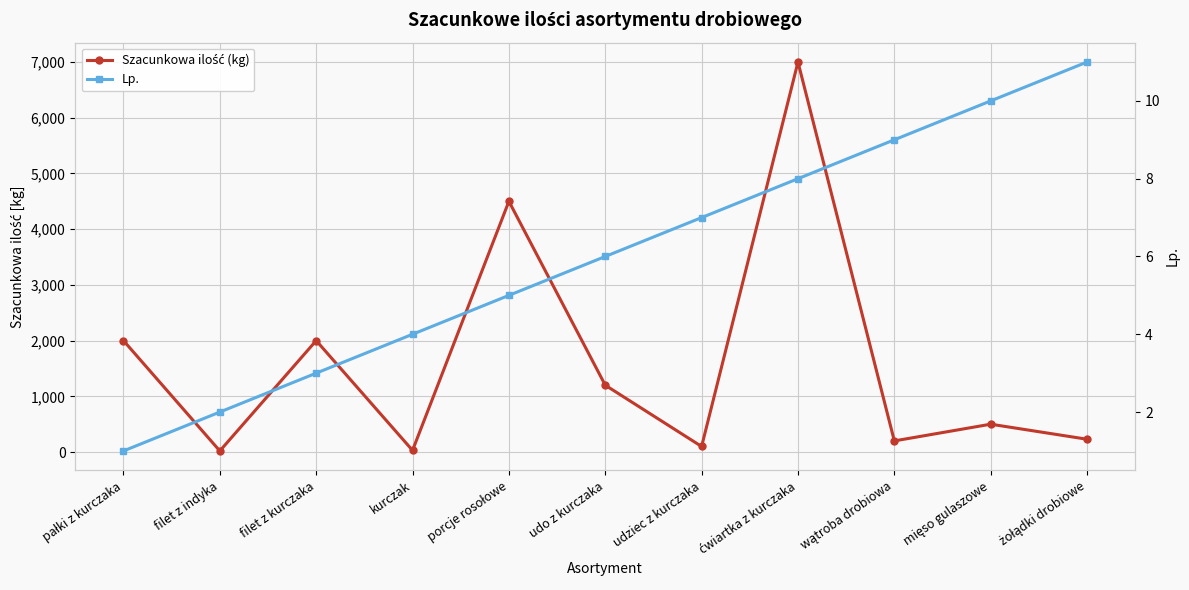

What are all the series names shown in the legend?

Szacunkowa ilość (kg), Lp.